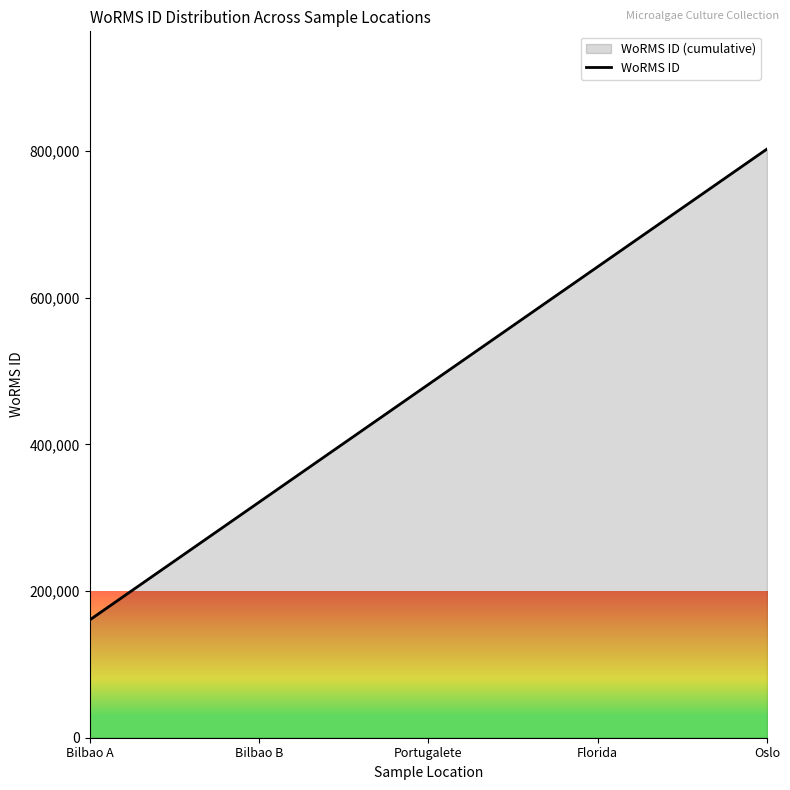

What is the sum of all values?

2408775